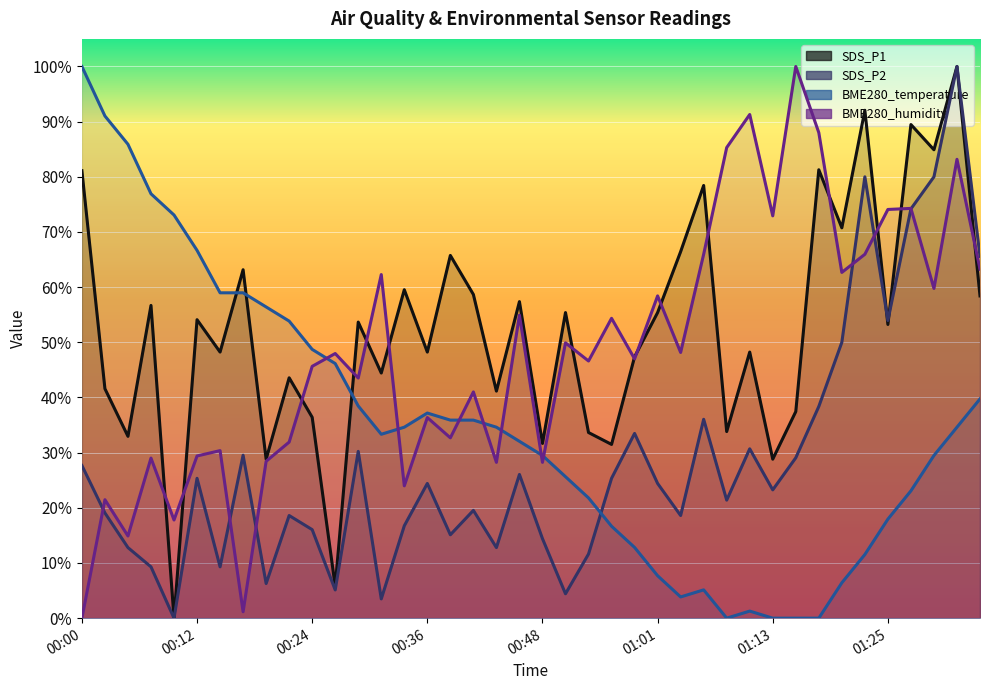

How many intersections are there between BME280_humidity and SDS_P2?

6